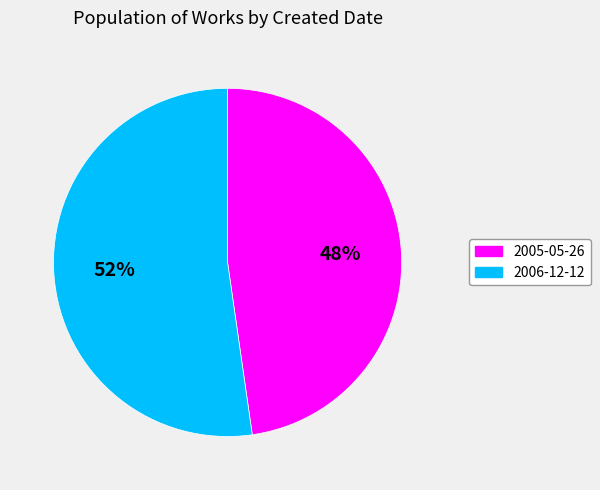

Approximately how many times larger is the value at 2006-12-12 compared to 2005-05-26?

1.1